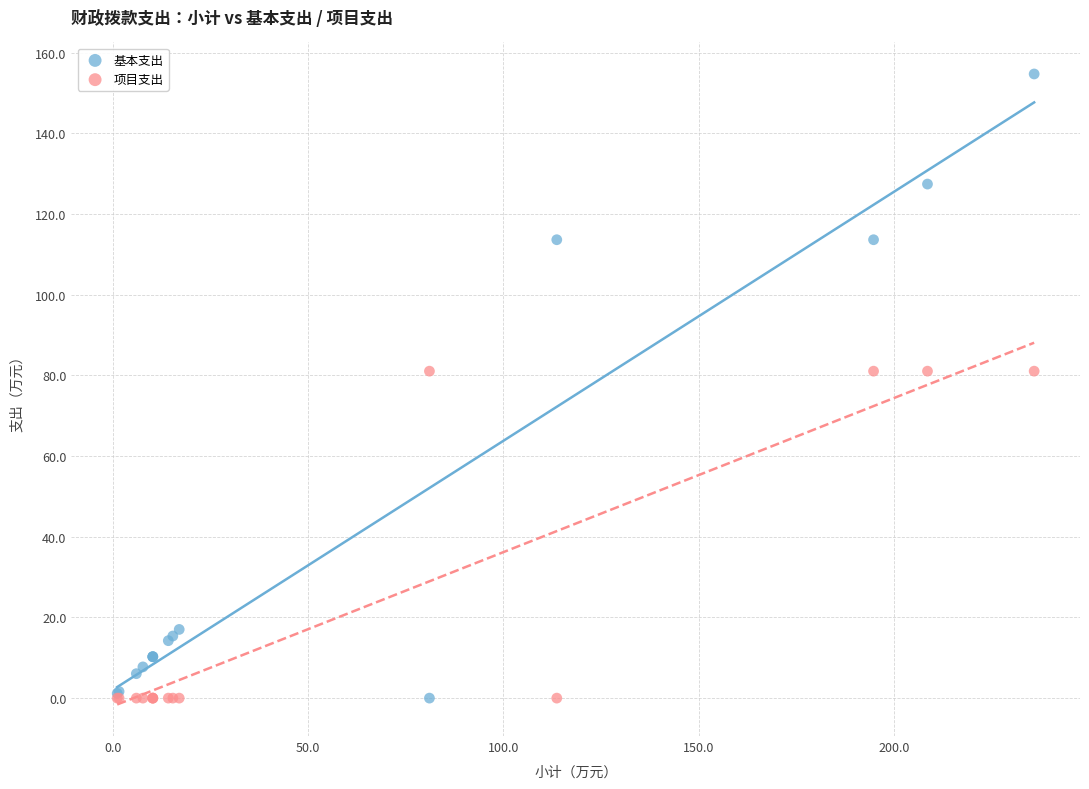

Which series contains the highest Y value?

基本支出